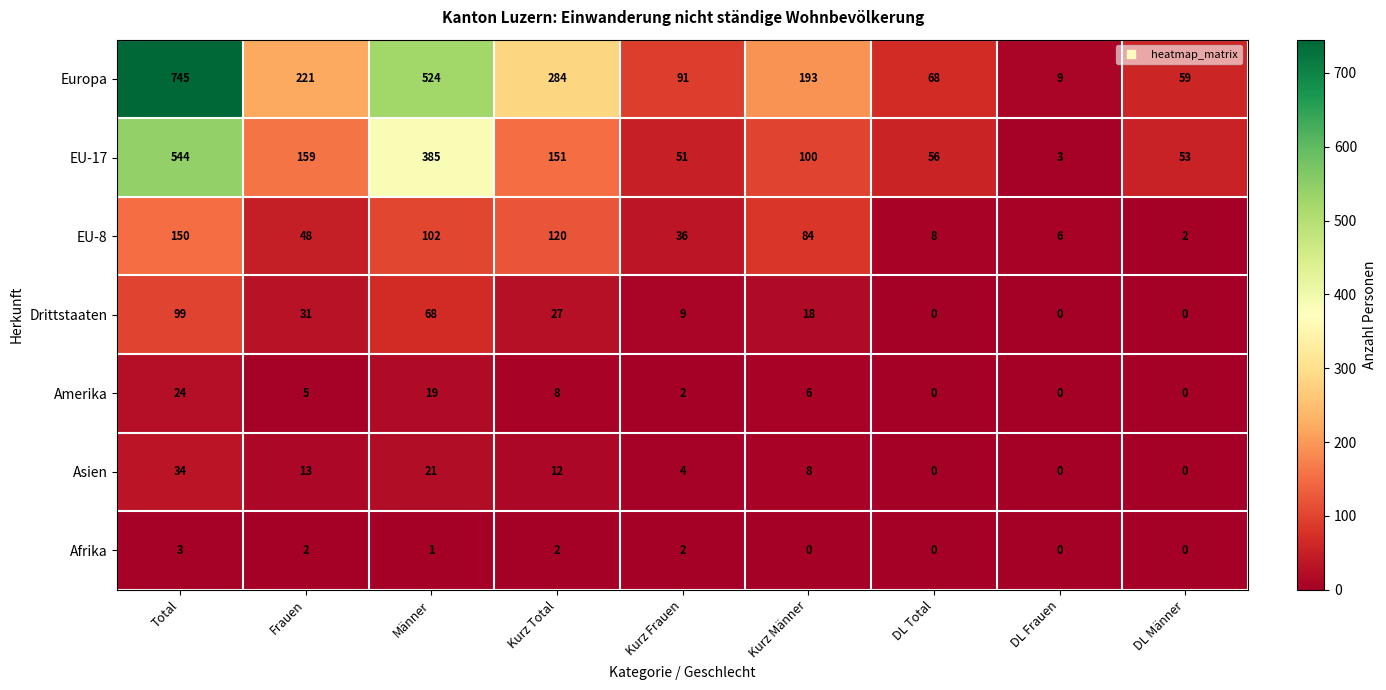

At which category does the chart reach its peak across all series?

Total